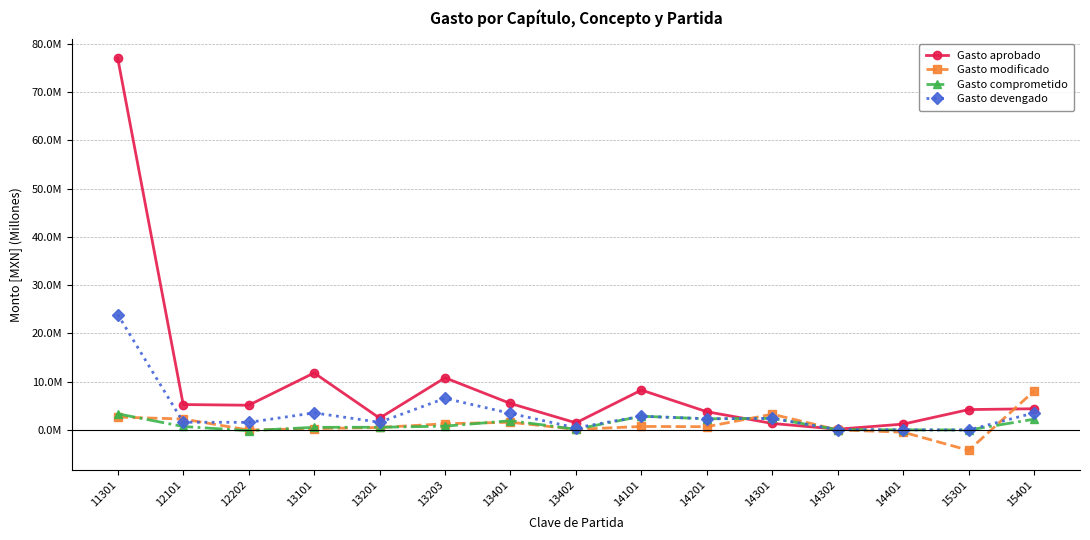

Which series changed the most between 13201 and 15301?

Gasto modificado